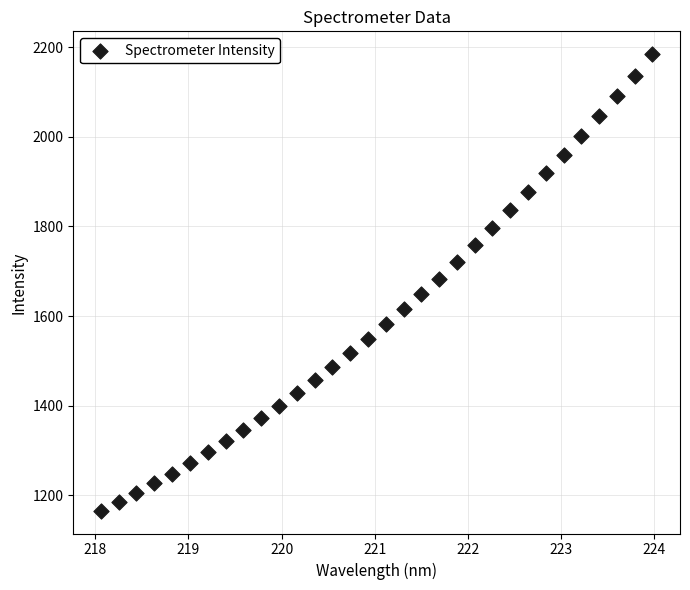

What is the range of X values (max minus min)?

5.9